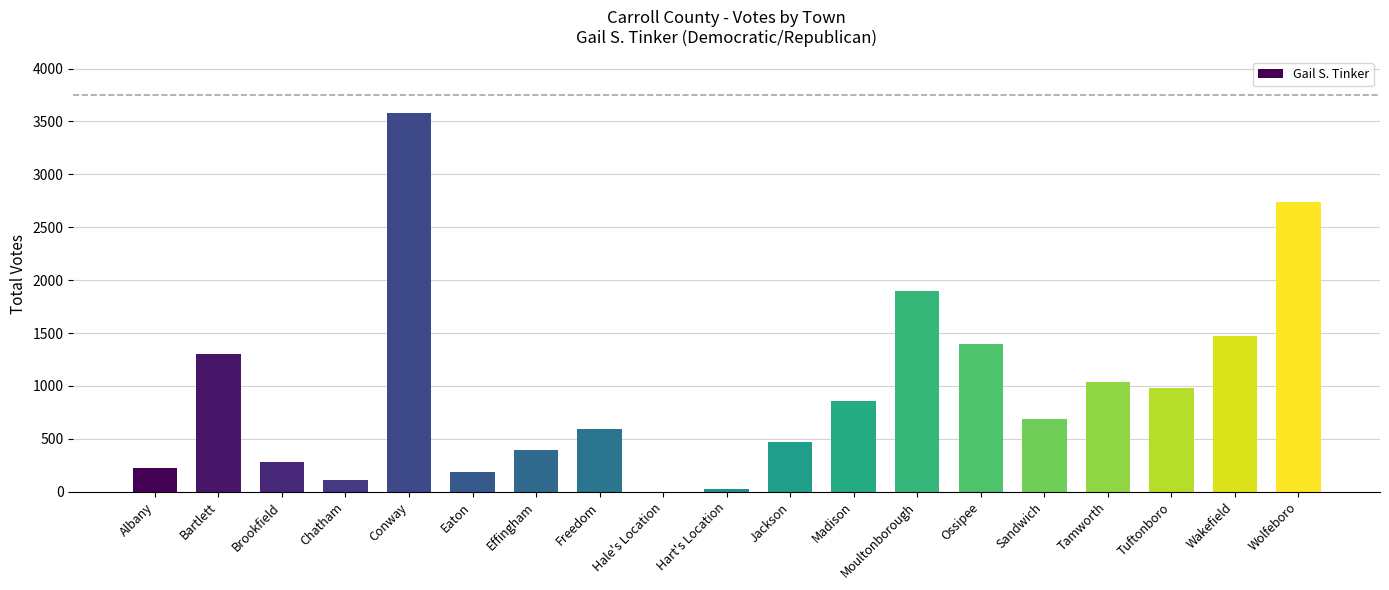

What is the greatest value displayed?

3575